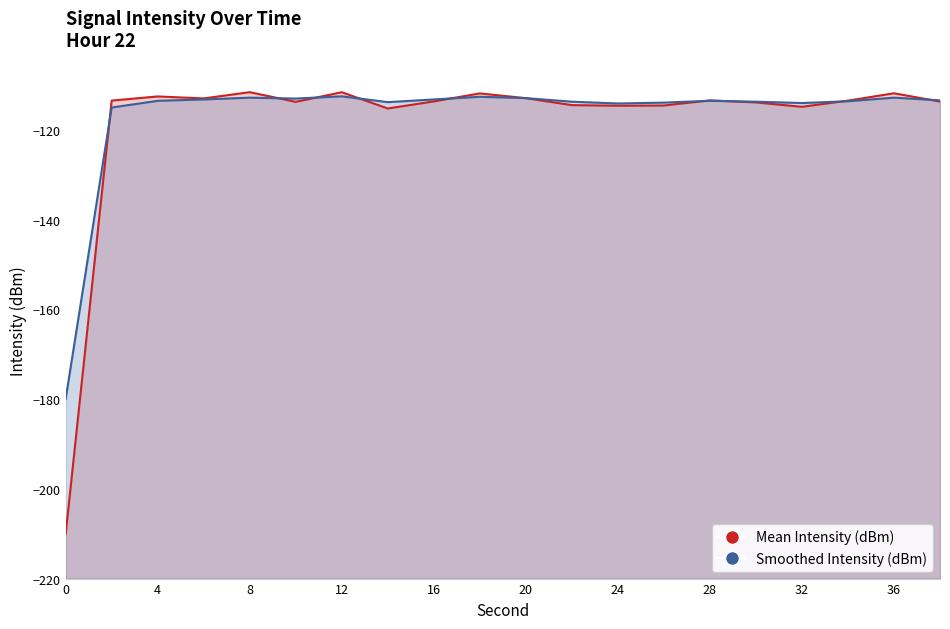

Which series changed the most between 22 and 36?

Mean Intensity (dBm)